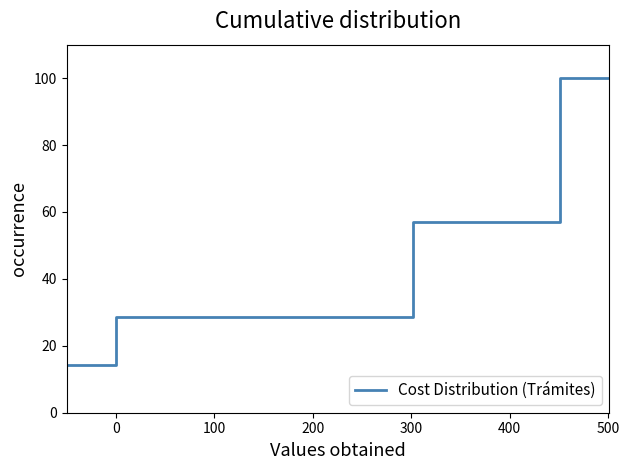

How many lines are shown in the chart?

1